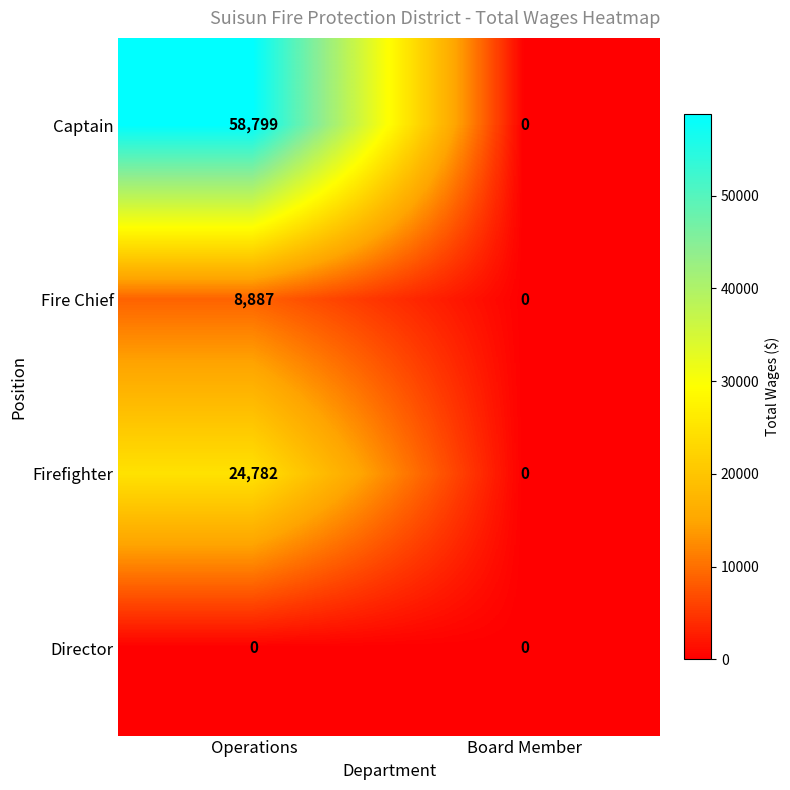

What is the average value of the Firefighter series?

12391